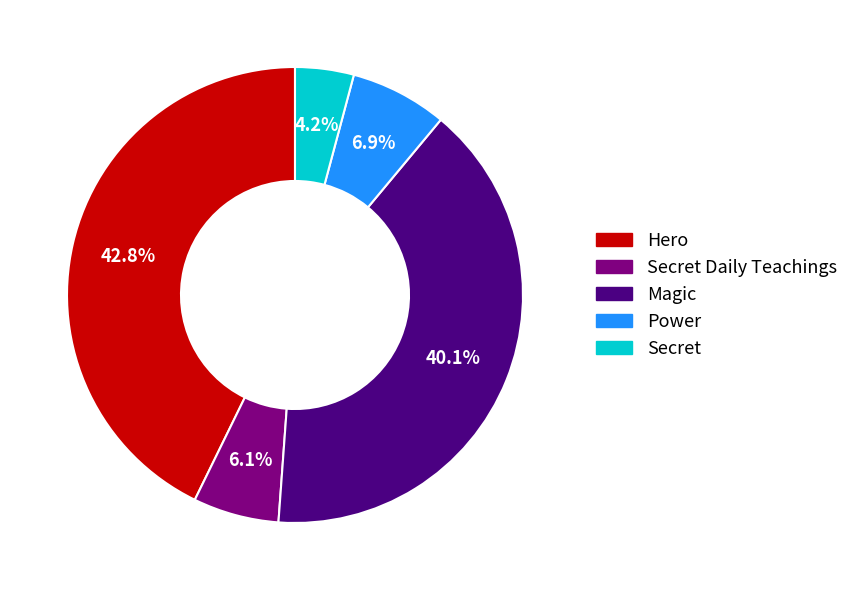

Is there any slice that represents more than half of the pie?

No